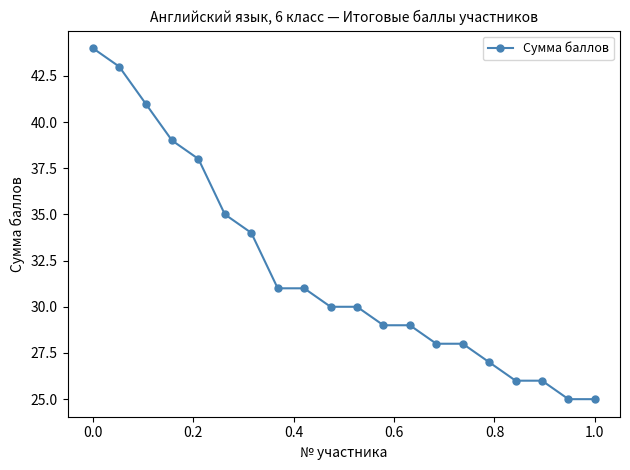

What is the greatest value displayed?

44